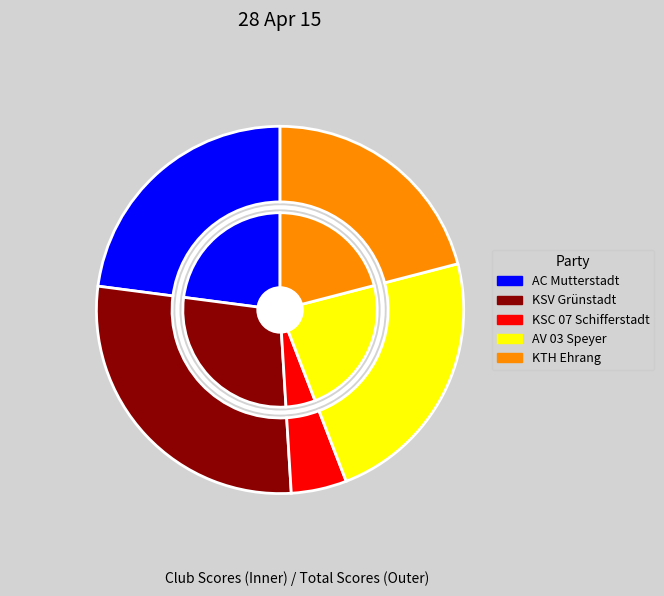

What is the change in value from KSV Grünstadt to KTH Ehrang?

-540.0